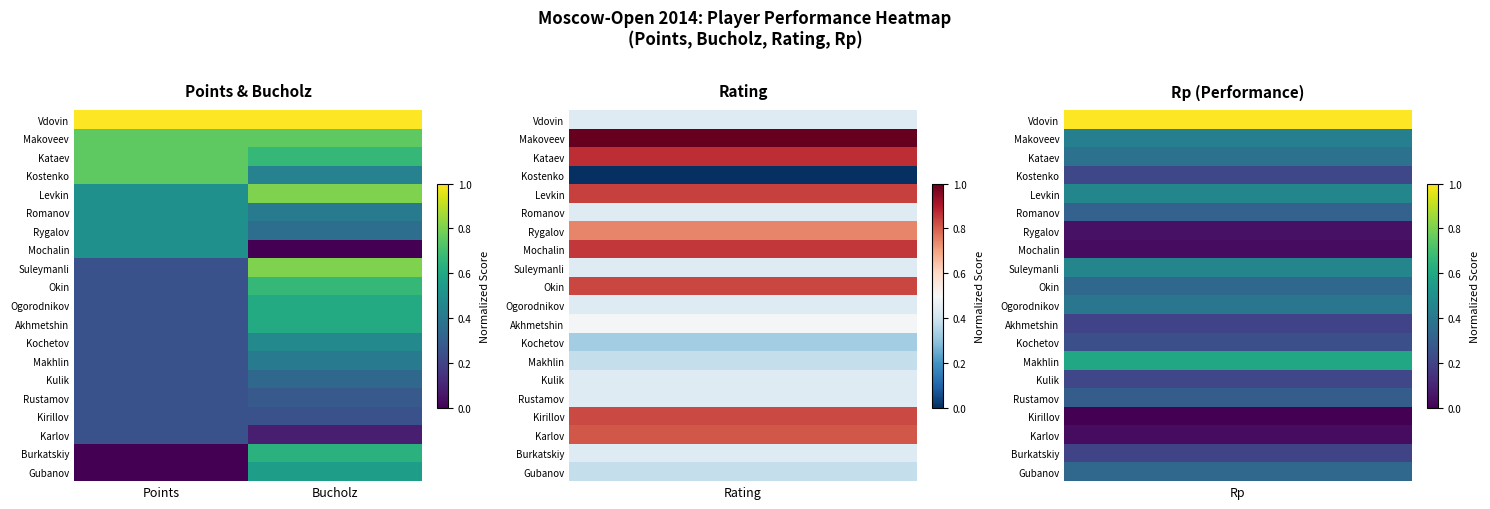

At Bucholz, list the series in order from smallest to largest.

Mochalin, Karlov, Kirillov, Rustamov, Kulik, Rygalov, Romanov, Makhlin, Kostenko, Kochetov, Gubanov, Ogorodnikov, Akhmetshin, Burkatskiy, Kataev, Okin, Makoveev, Levkin, Suleymanli, Vdovin